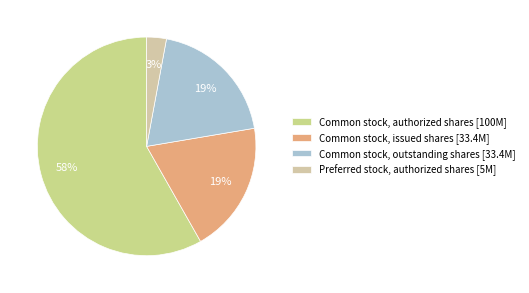

Which category accounts for the majority?

Common stock, authorized shares